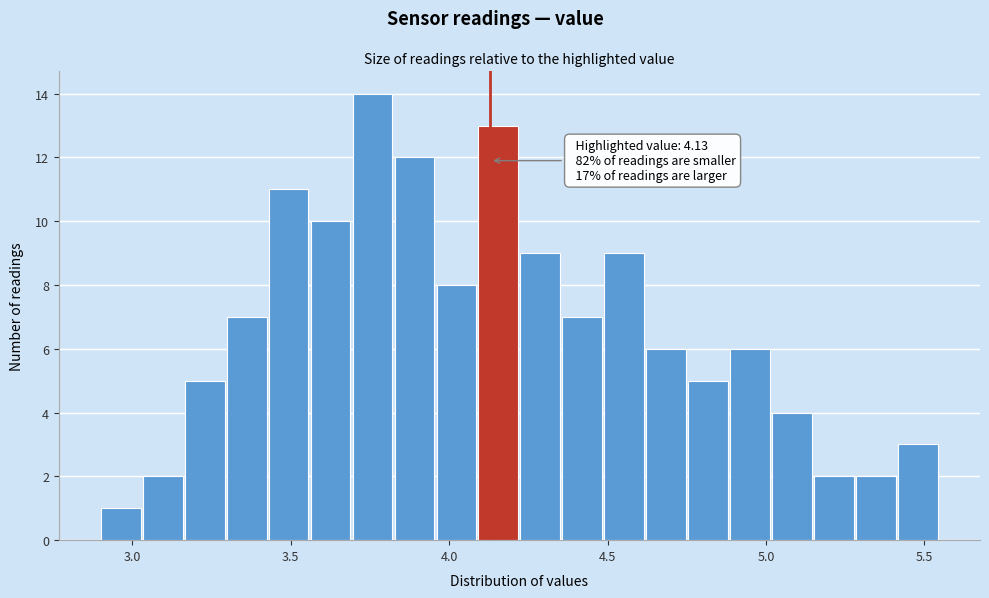

Around what value on the x-axis is the tallest bar? Give the approximate position of its centre, as read against the axis.

3.75